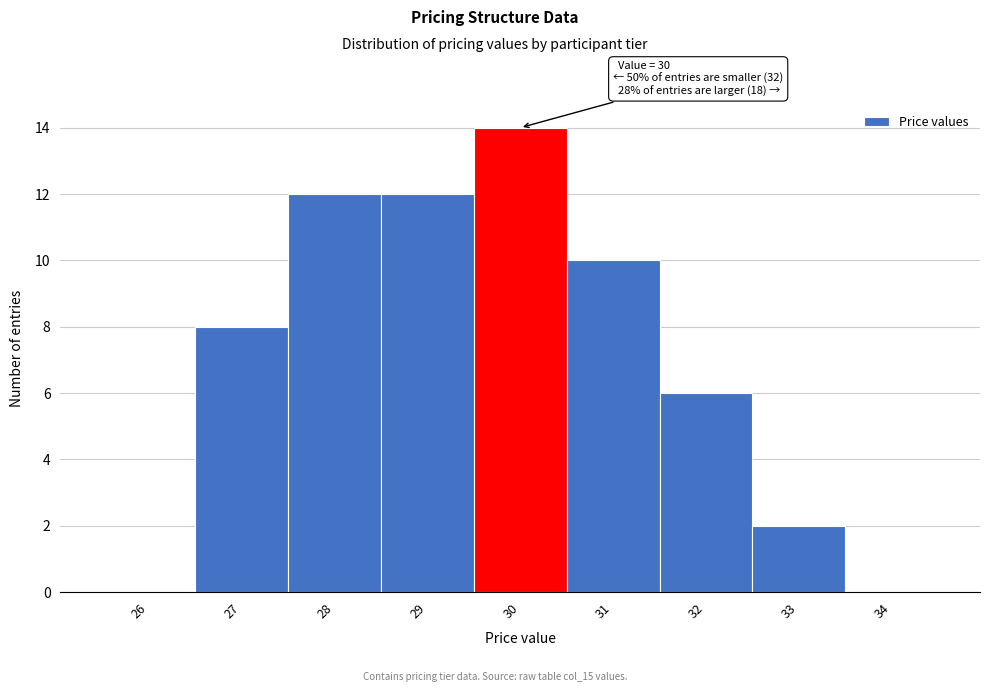

Reading right to left, transcribe all the data shown in this chart.

34=0	33=2	32=6	31=10	30=14	29=12	28=12	27=8	26=0